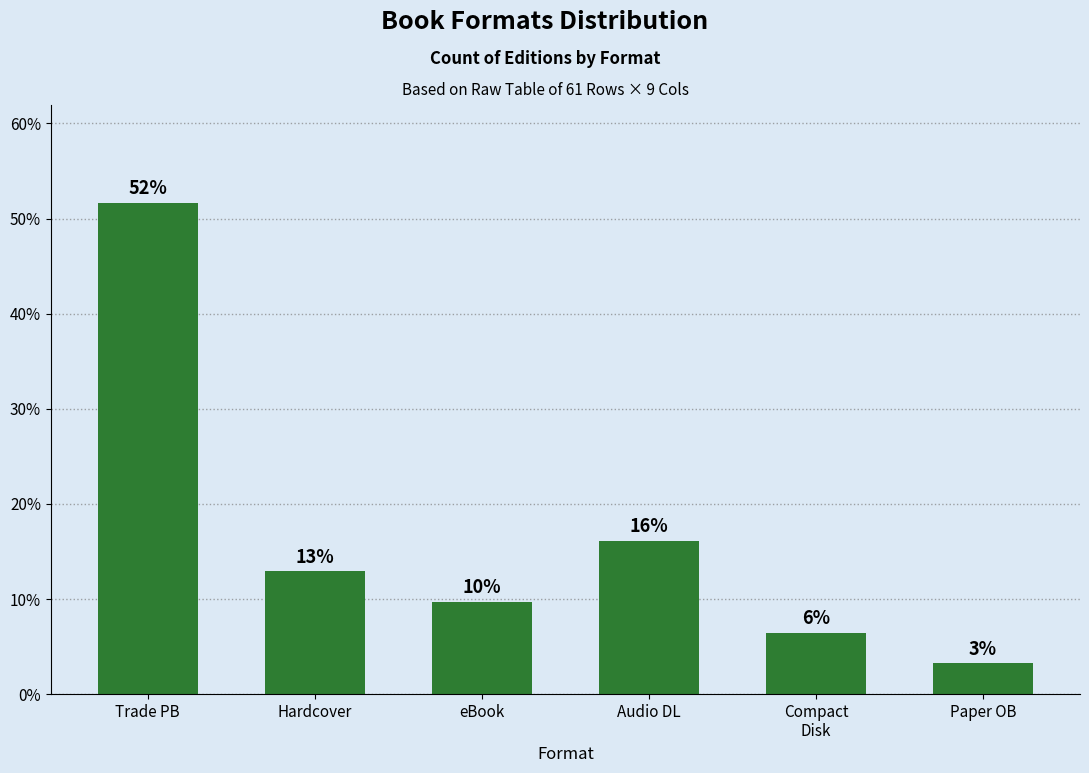

The chart shows a value of 5.1 at Paper OB. True or false?

False